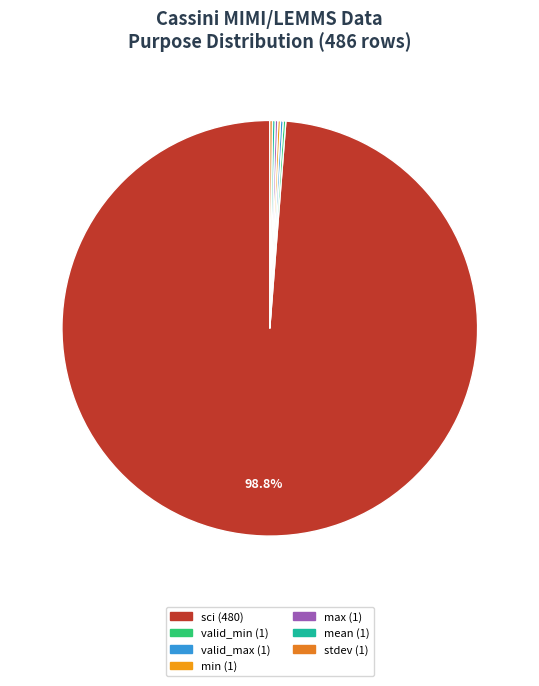

Combined, do min and sci account for over 50%?

Yes